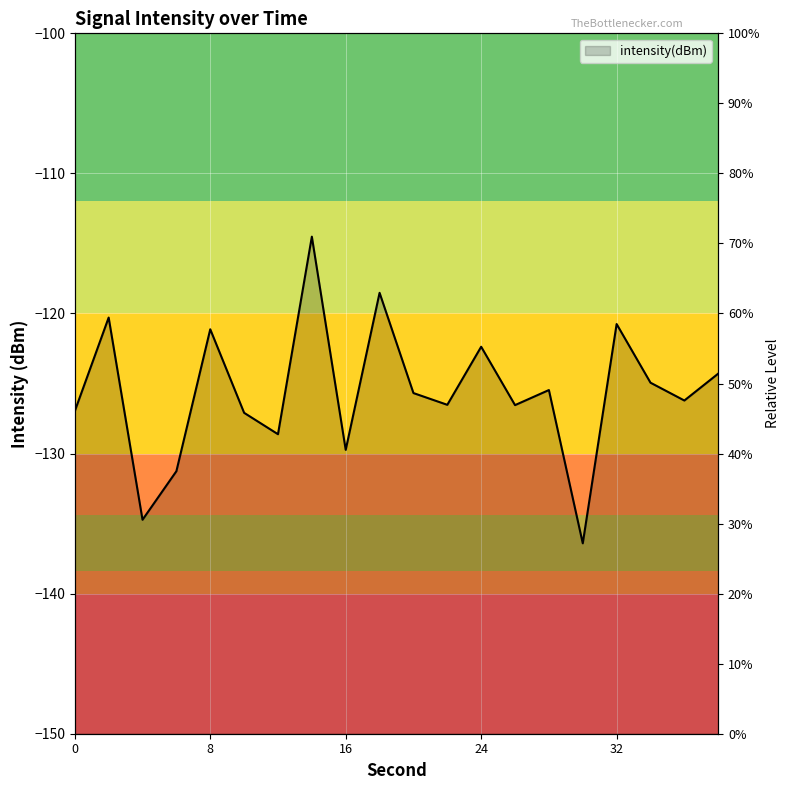

What is the change in value from 4 to 18?

+16.2